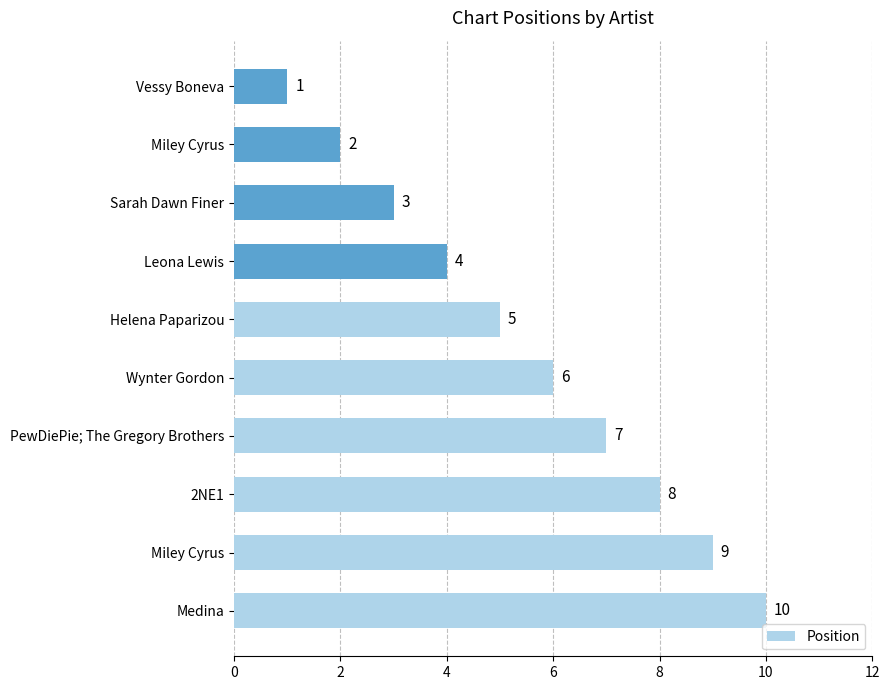

How many bars are there in total?

10